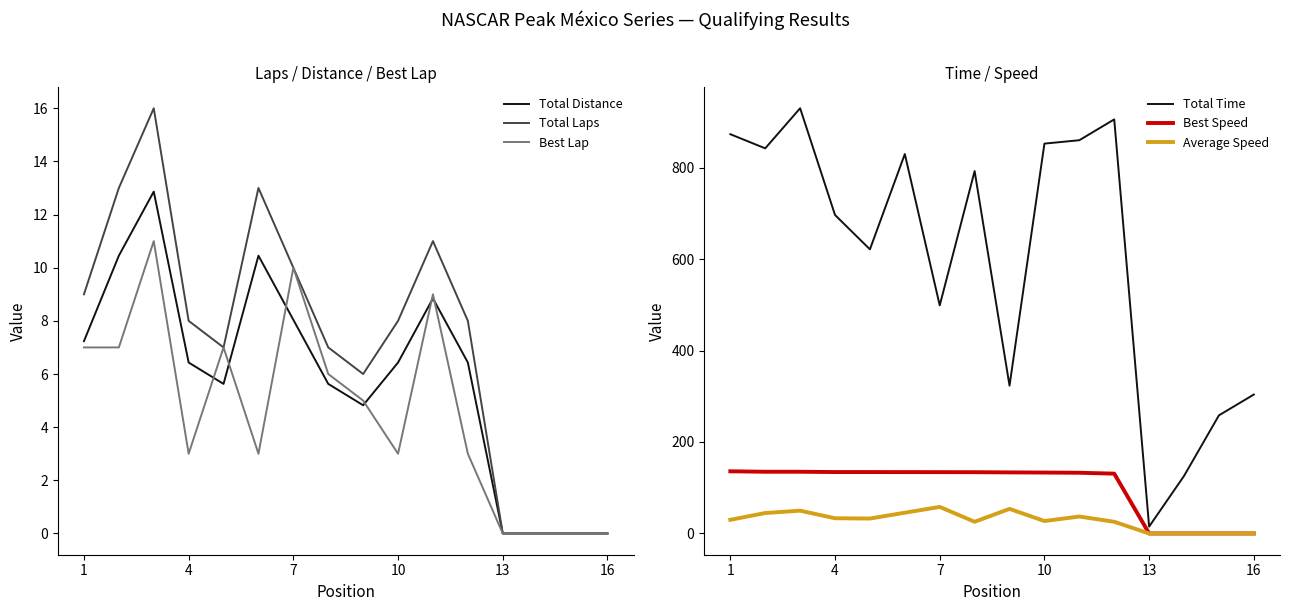

What is the difference between the highest and lowest values at 1?

866.0